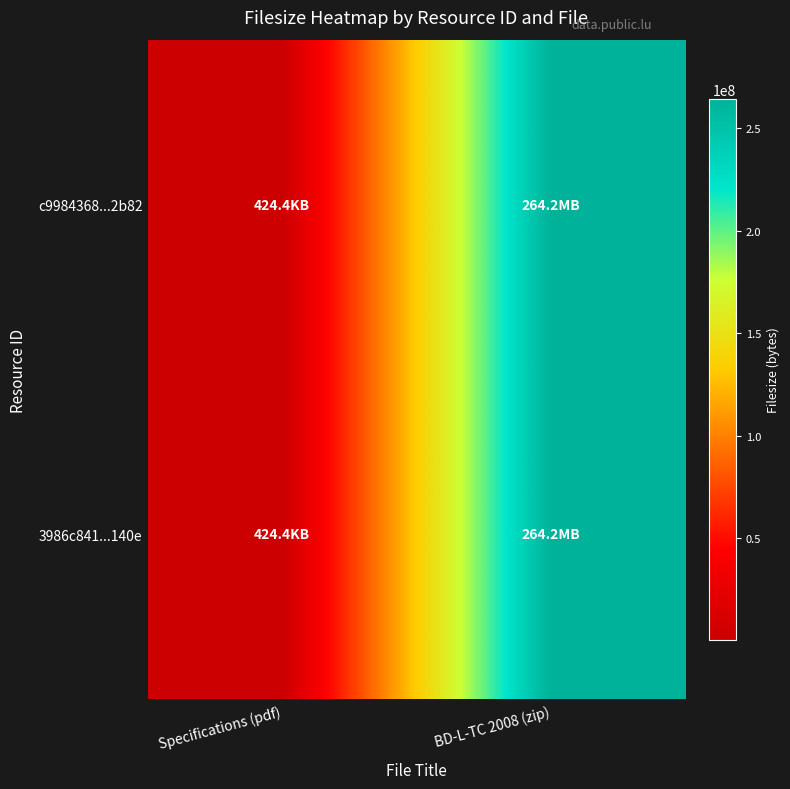

At which category is the sum across all series the highest?

BD-L-TC 2008 (zip)